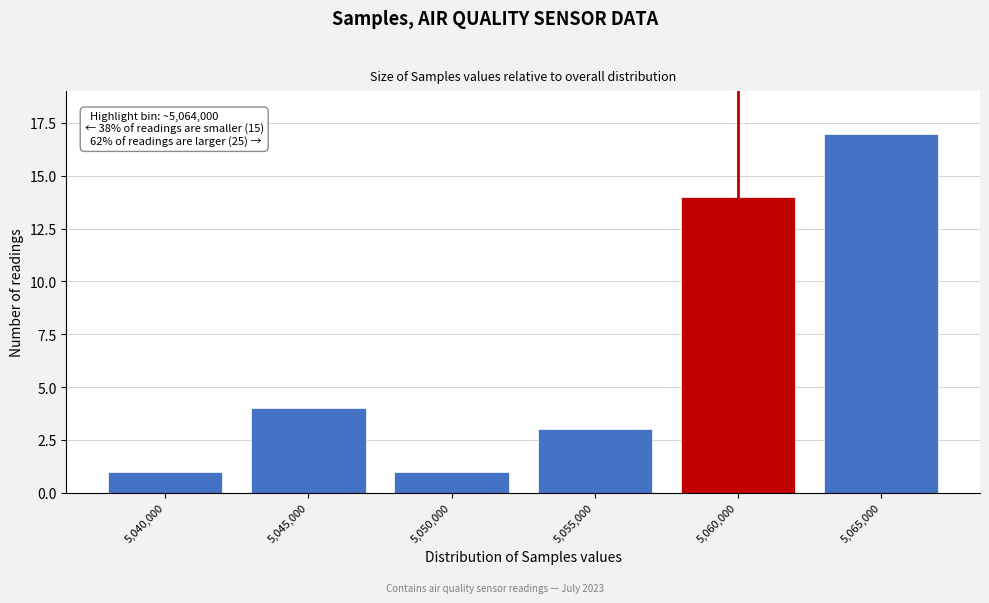

Reading left to right, extract all data points from this chart.

1	4	1	3	14	17